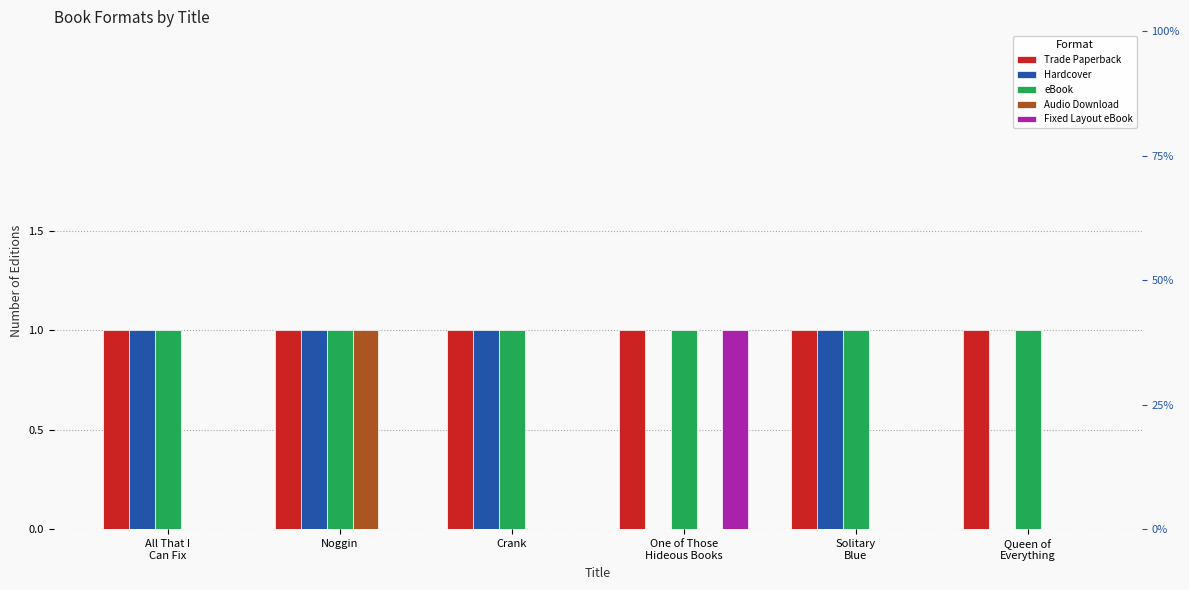

What is the value of the eBook bar at the 4th from the left?

1